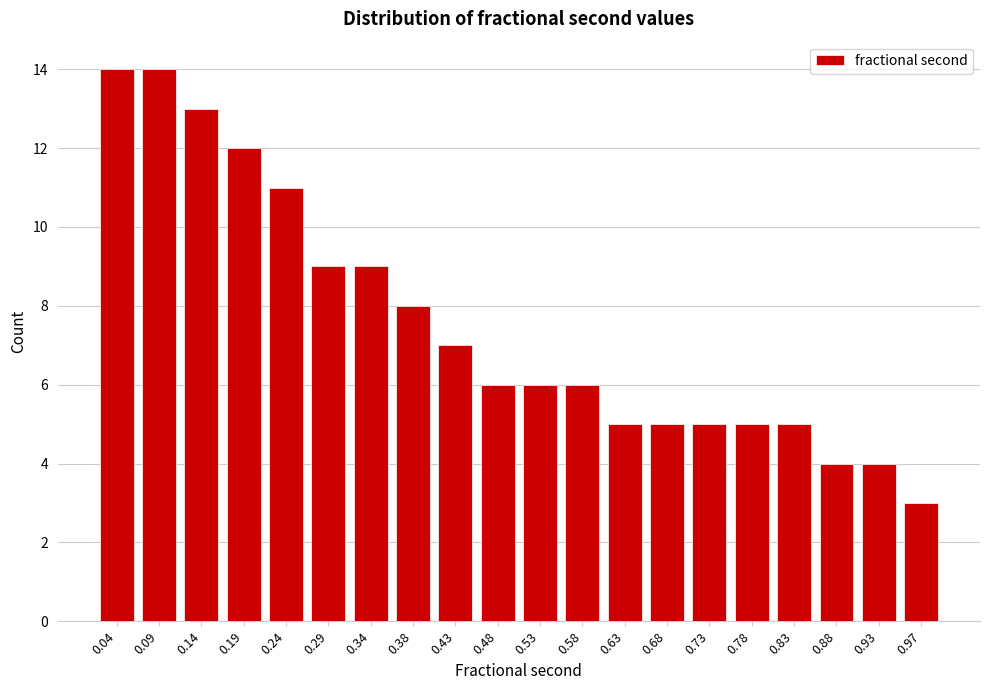

Reading left to right, extract all data points from this chart.

14	14	13	12	11	9	9	8	7	6	6	6	5	5	5	5	5	4	4	3